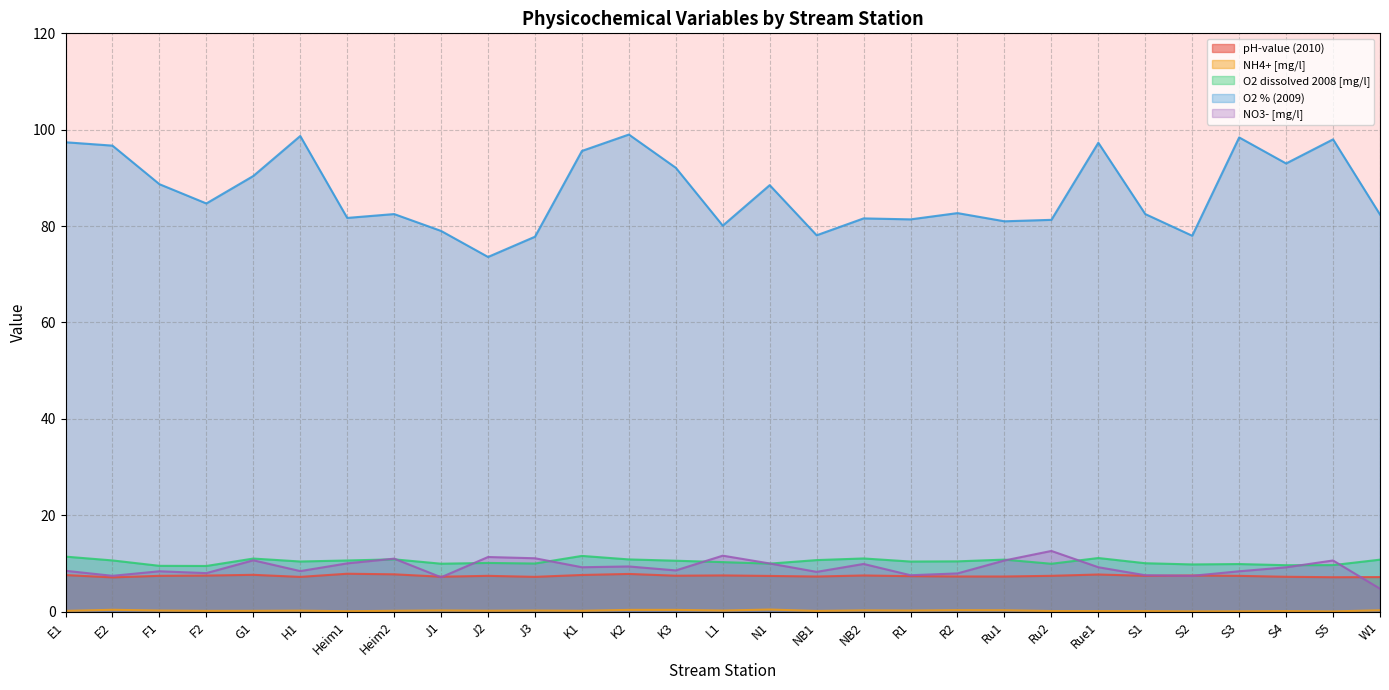

What is the sum of the O2 dissolved 2008 [mg/l] values at S1 and K2?

20.9